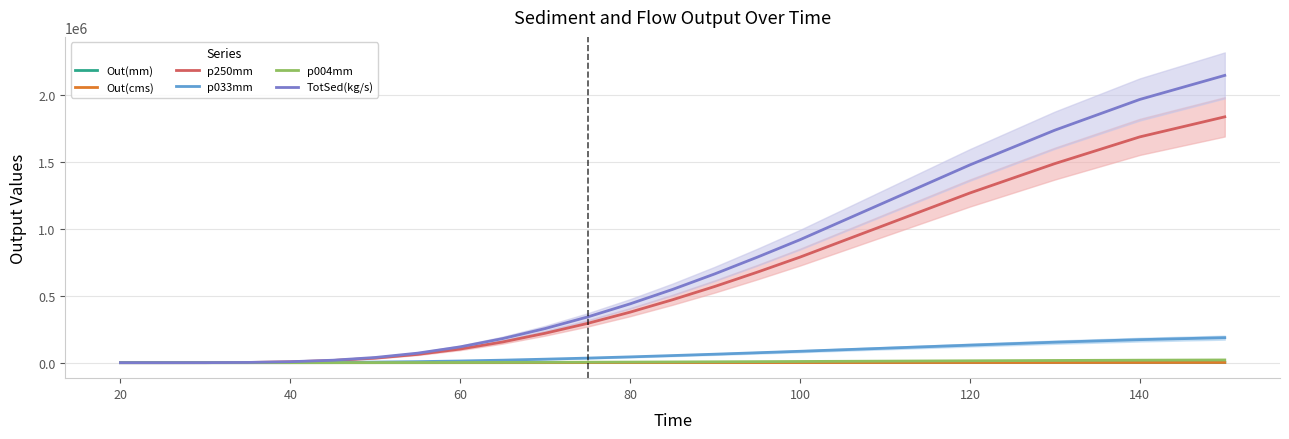

Rank the series by their maximum value, from highest to lowest.

TotSed(kg/s), p250mm, p033mm, p004mm, Out(cms), Out(mm)